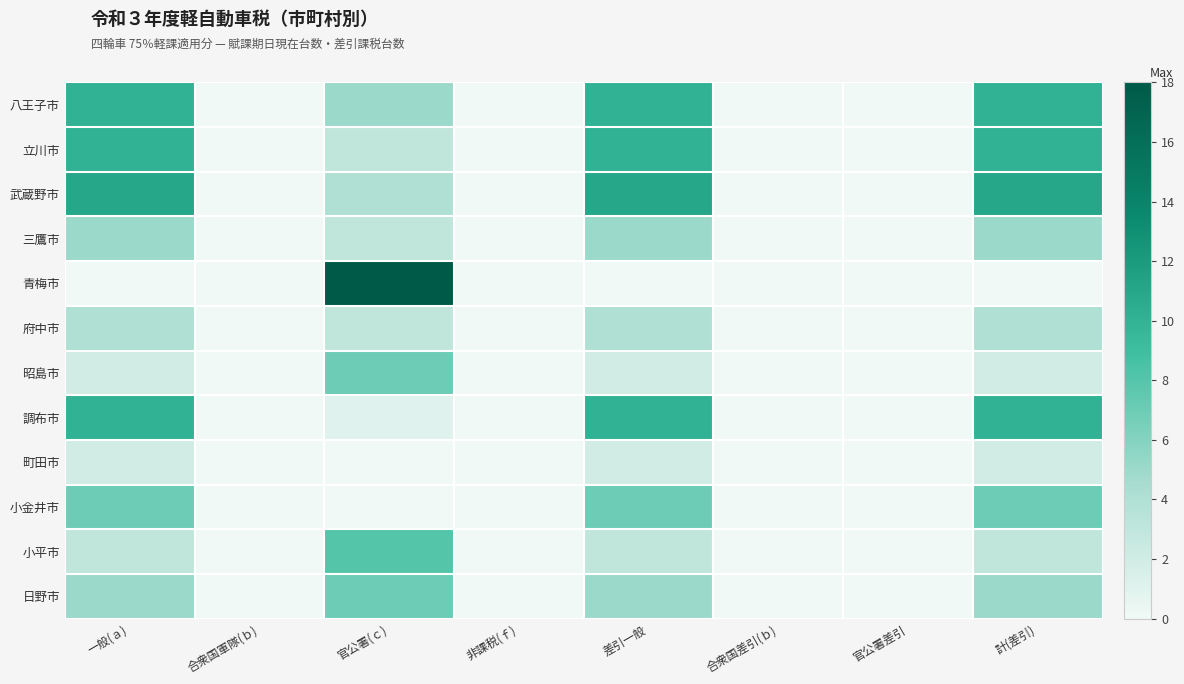

At how many categories does at least one series exceed 4?

4